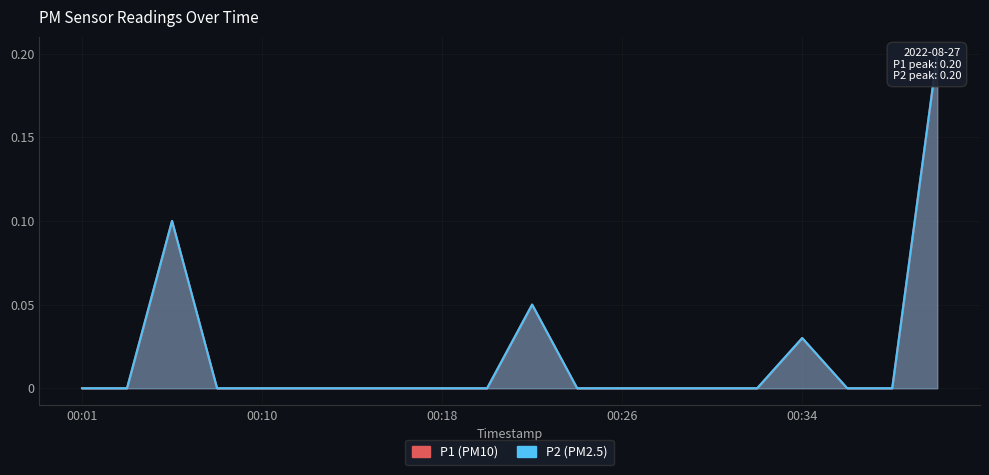

How many P1 values are between 0 and 1?

20